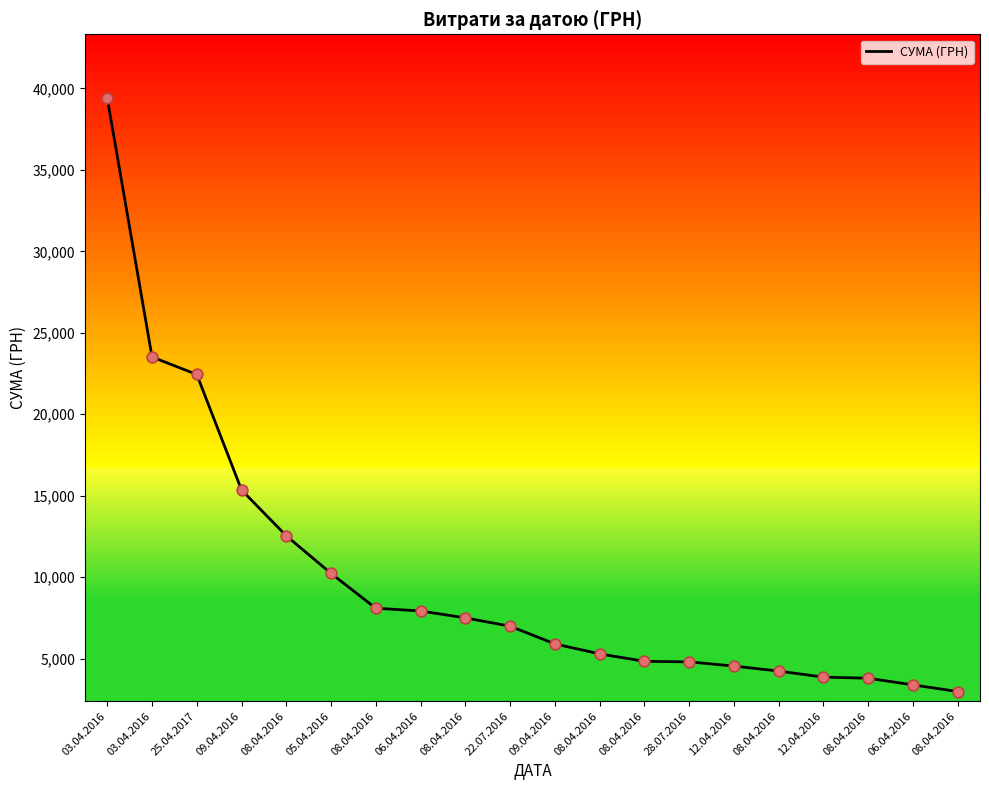

Which has a higher value, 08.04.2016 or 03.04.2016?

03.04.2016